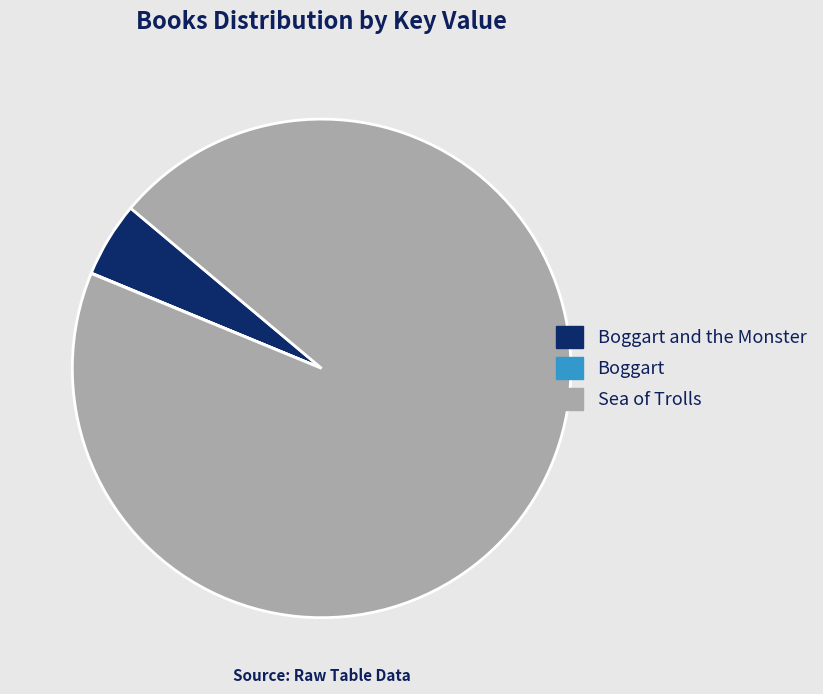

Which category has the biggest portion of the pie?

Sea of Trolls